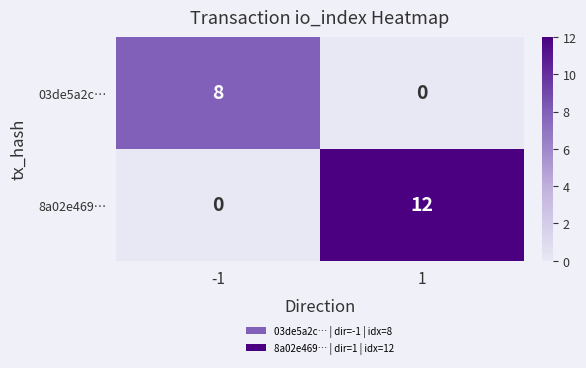

What is the maximum value shown in the chart?

12